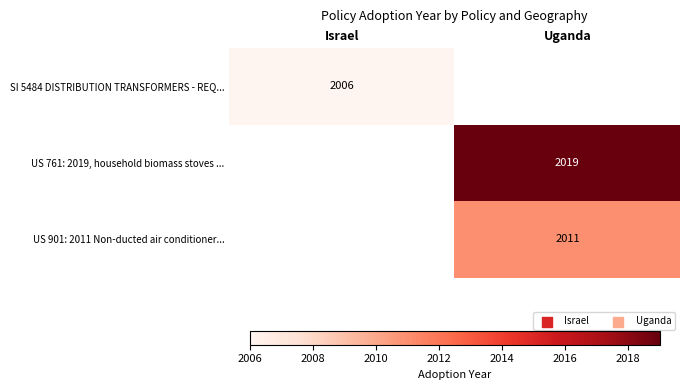

The value of SI 5484 DISTRIBUTION TRANSFORMERS - REQ... at Israel is 2006. True or false?

True